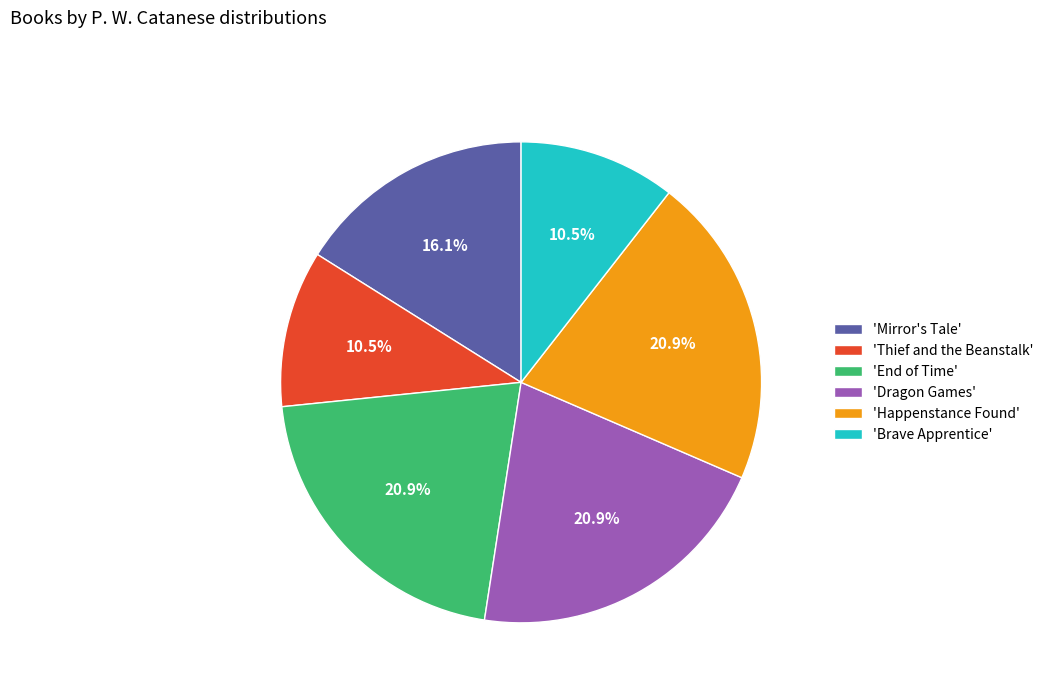

Is there a majority slice in this chart?

No